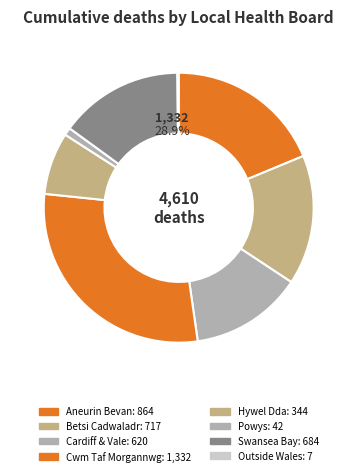

The Resident outside Wales slice represents 6% of the pie. True or false?

False